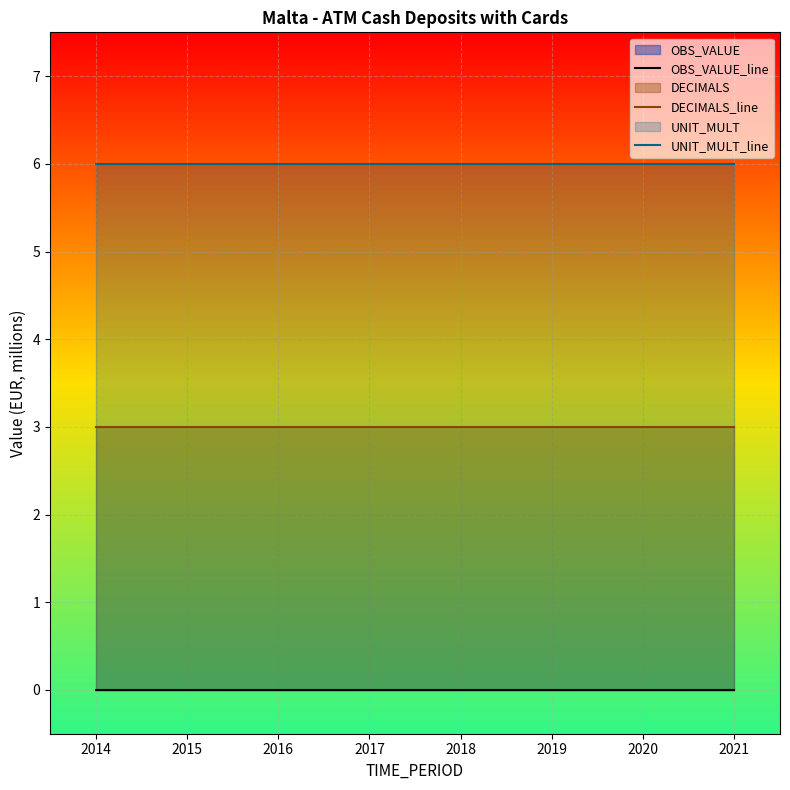

Which series has the largest range (max minus min)?

OBS_VALUE_line